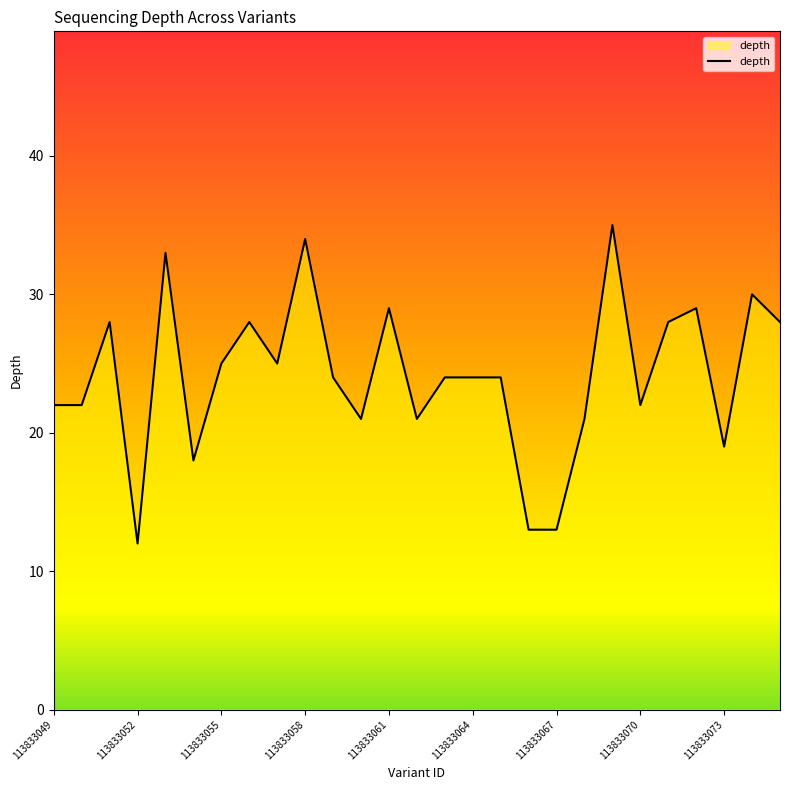

What is the greatest value displayed?

35